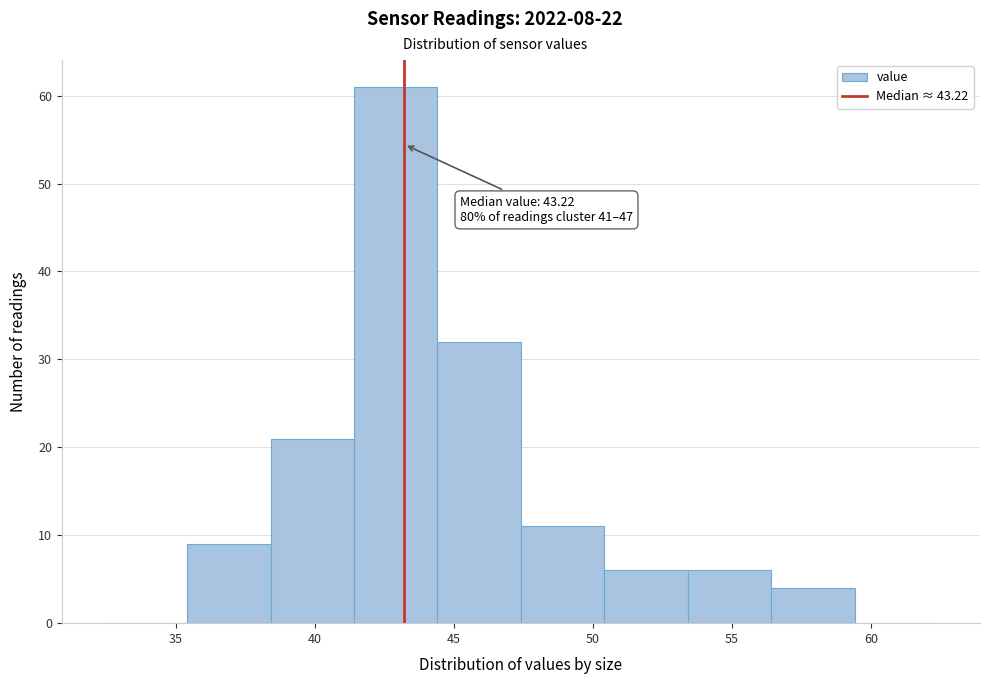

Over which range of the x-axis is the bar tallest?

41.5 to 44.5